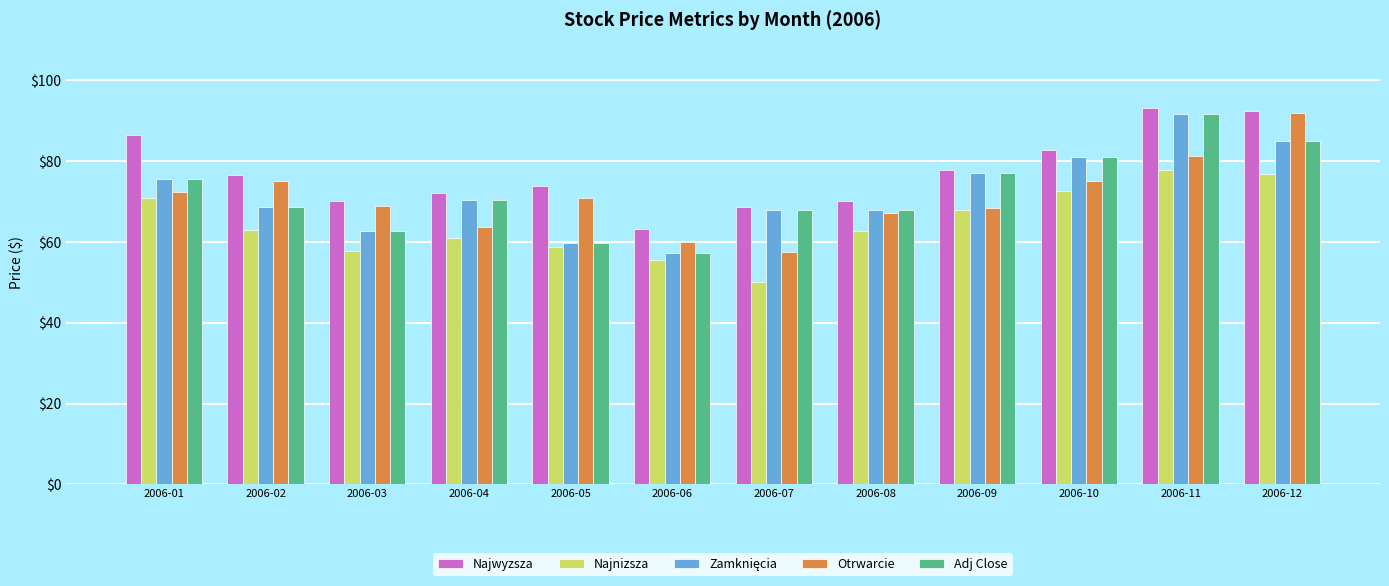

Is the value of Najwyzsza at 2006-08 greater than the value of Najnizsza at 2006-10?

No